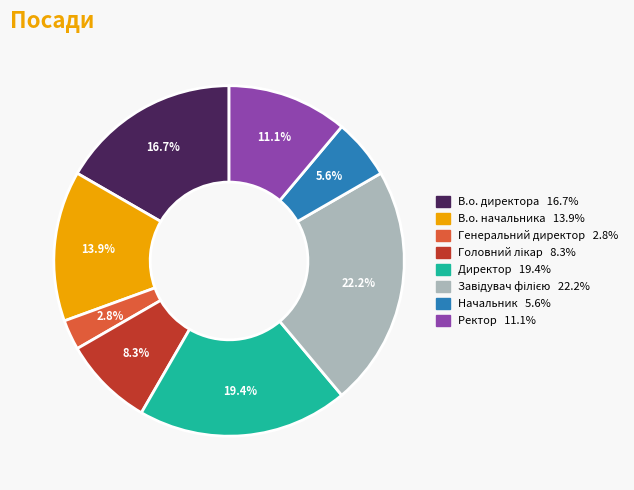

How many slices are in this pie chart?

8